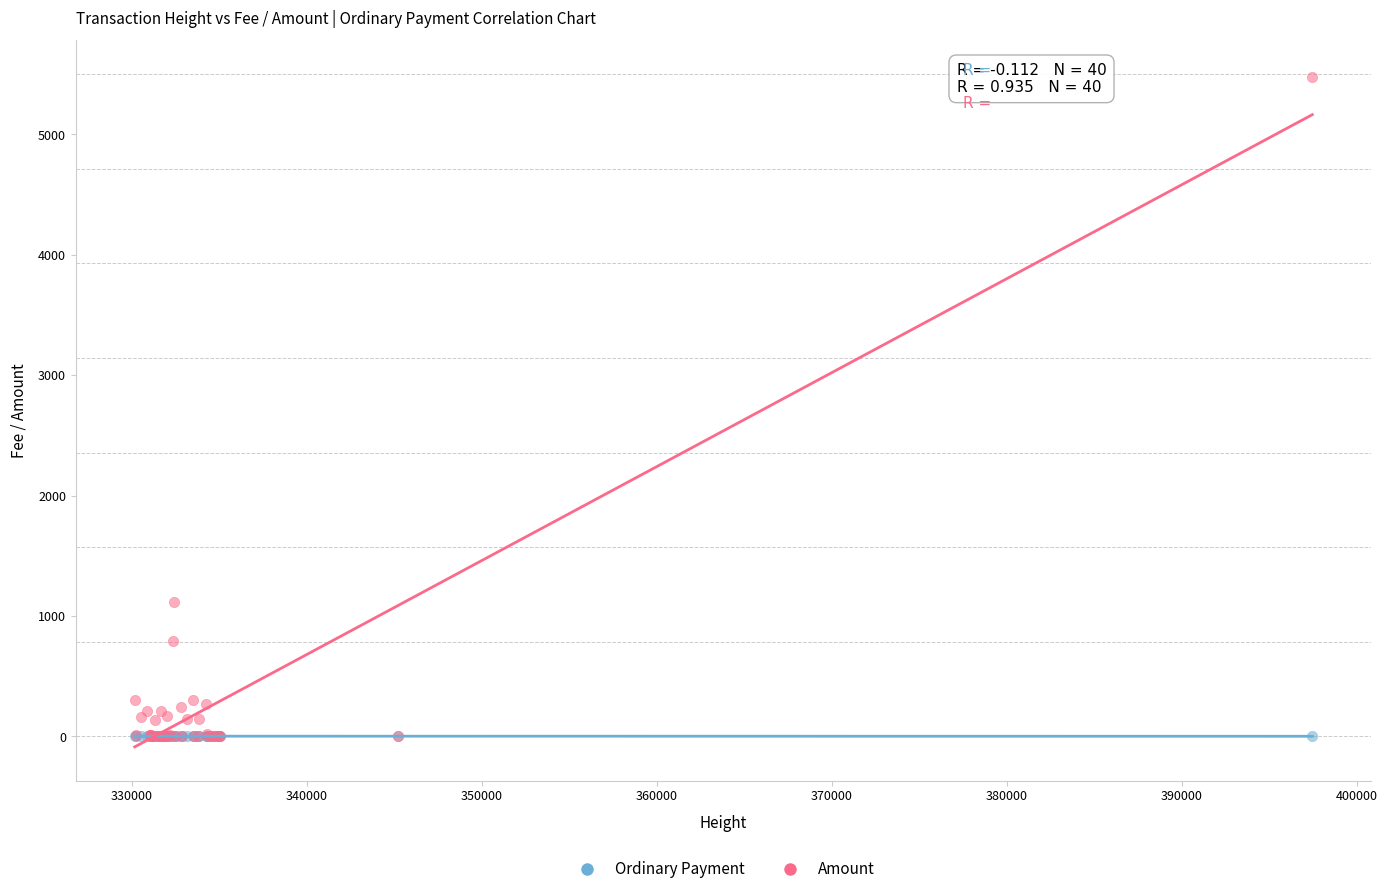

Across all series, what Y value is closest to 2740?

1112.0